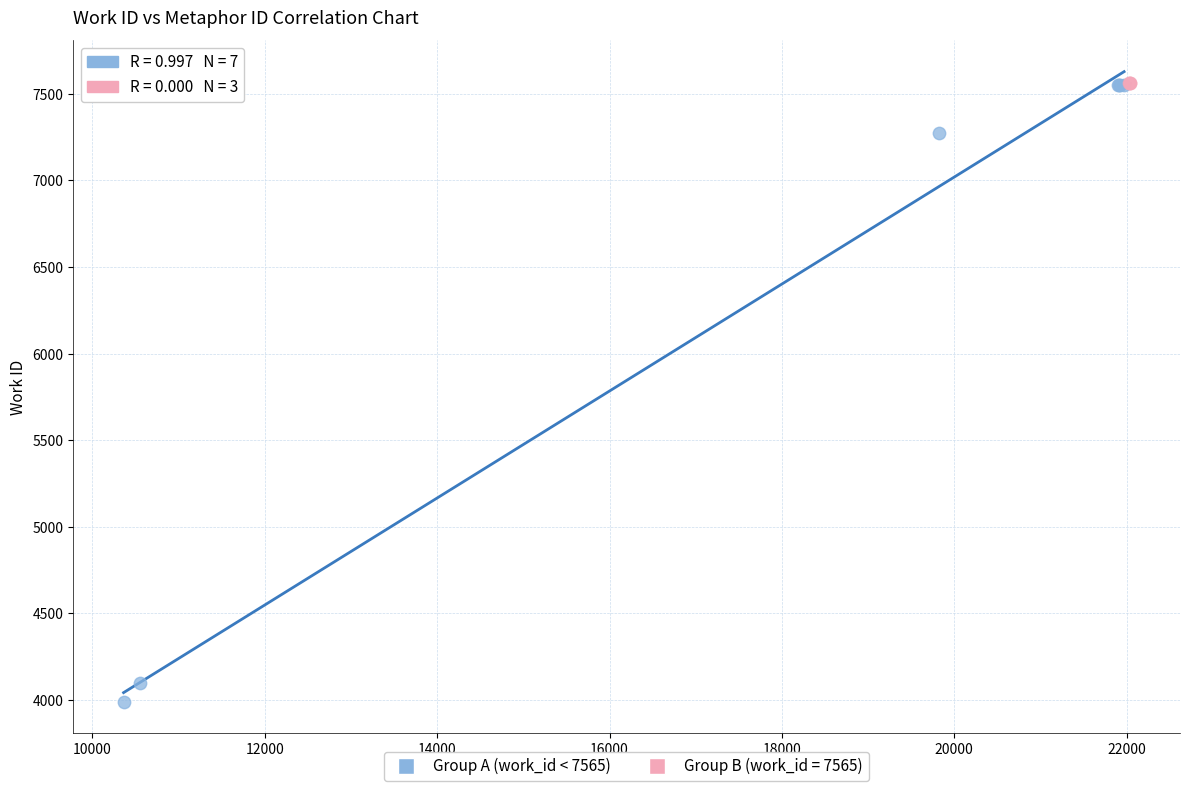

Which series contains the lowest Y value?

Group A (work_id < 7565)